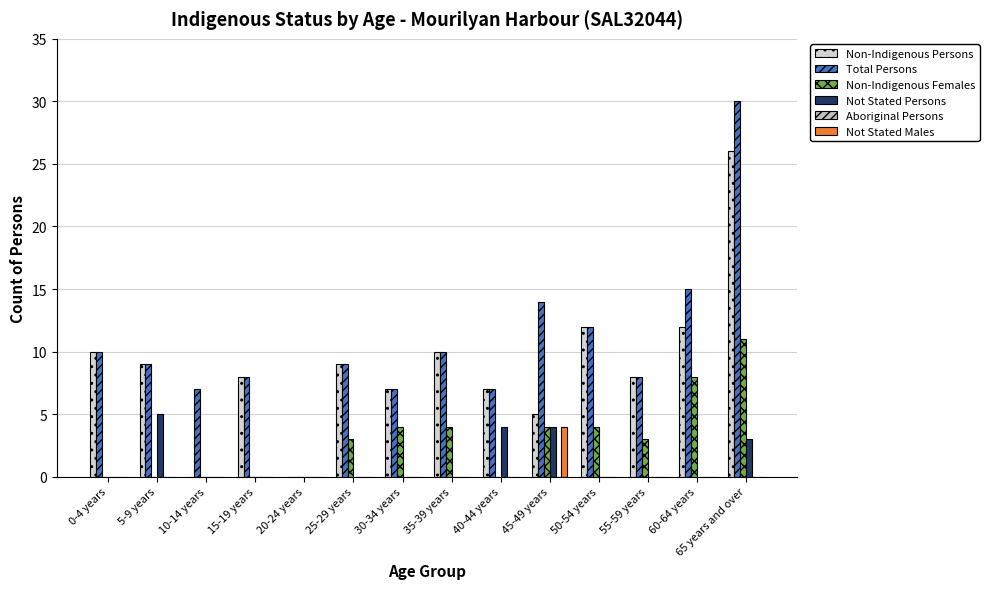

What is the label of the 1st bar from the right?

65 years and over